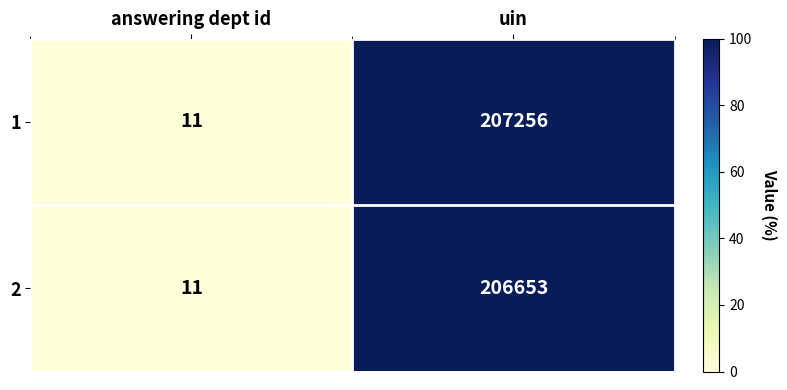

True or false: 2 has a value of 206653 at uin.

True